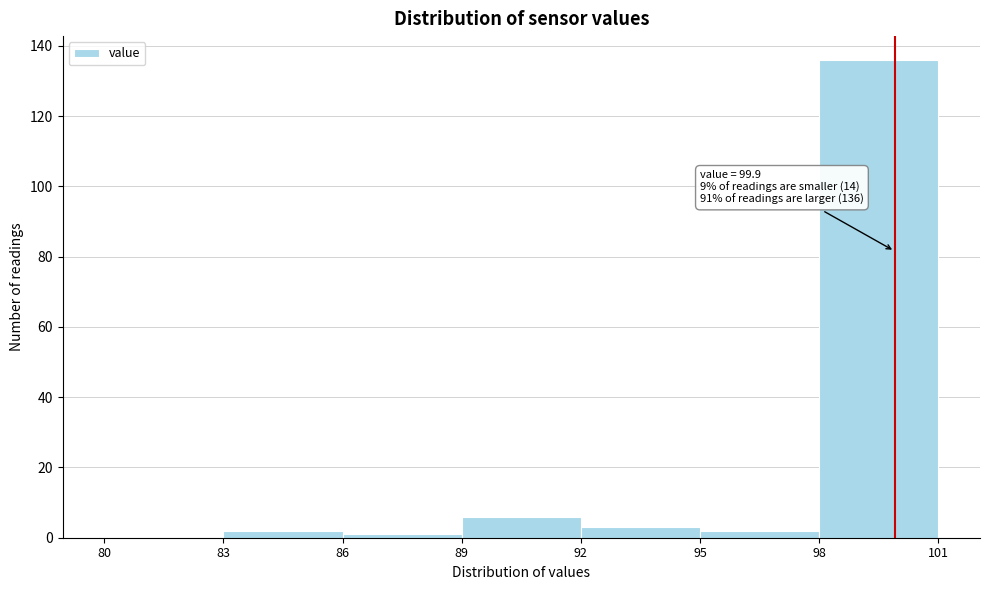

Which range on the x-axis has the tallest bar?

98 to 101